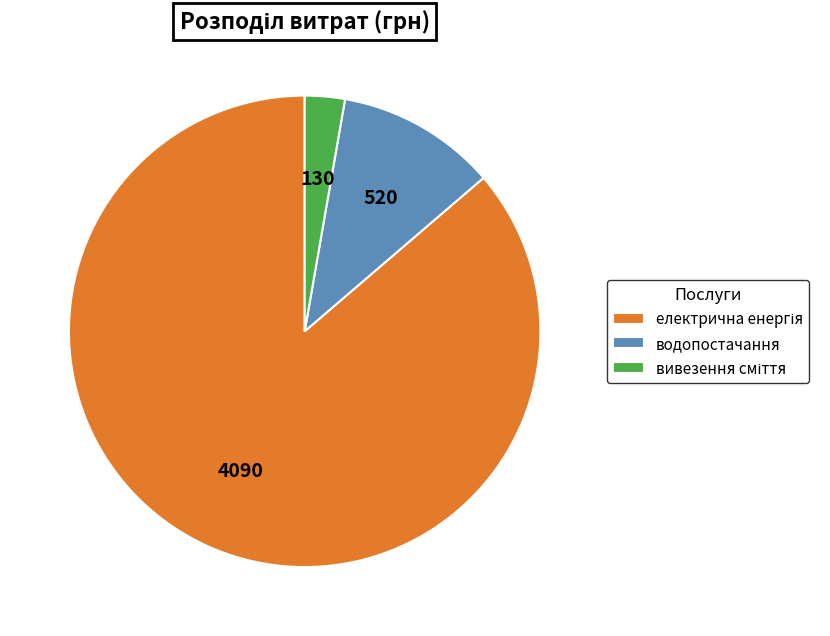

Is there any slice that represents more than half of the pie?

Yes